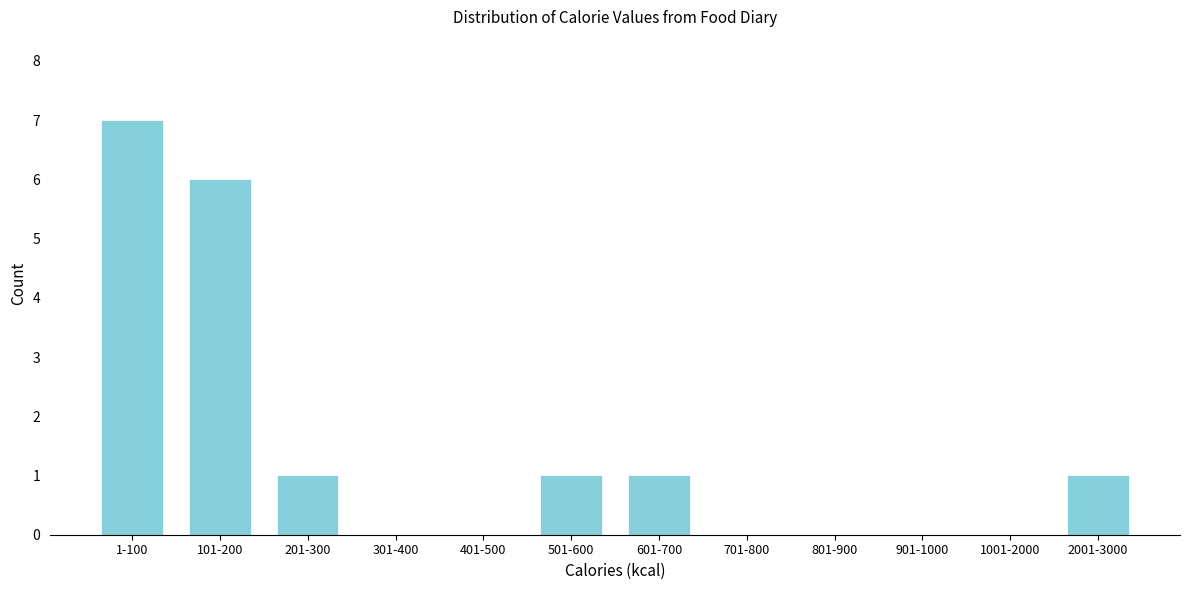

Reading left to right, transcribe all the data shown in this chart.

1-100=7	101-200=6	201-300=1	301-400=0	401-500=0	501-600=1	601-700=1	701-800=0	801-900=0	901-1000=0	1001-2000=0	2001-3000=1